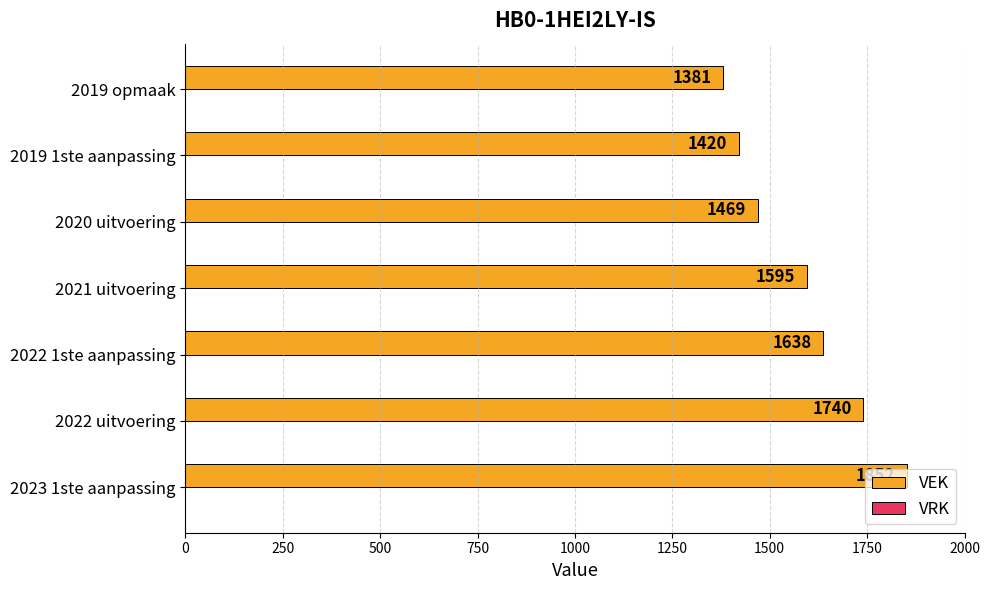

Which has a higher value, 2020 uitvoering or 2019 opmaak?

2020 uitvoering